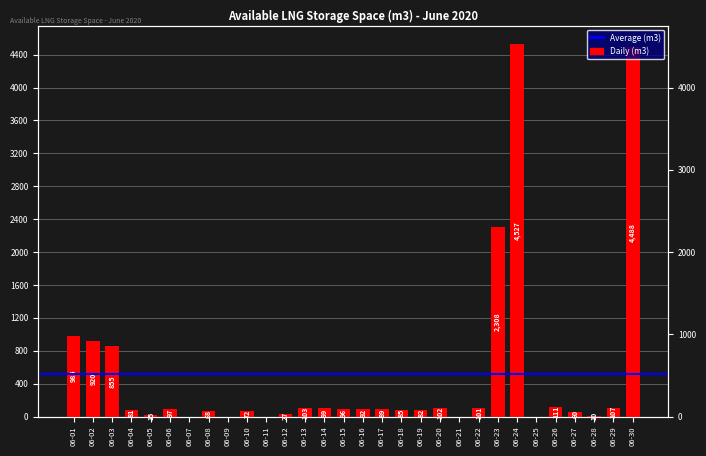

Reading left to right, list all the values displayed in this chart.

985	920	855	81	15	97	0	68	0	72	0	27	103	99	96	92	89	85	82	102	0	101	2308	4527	0	111	60	10	107	4488